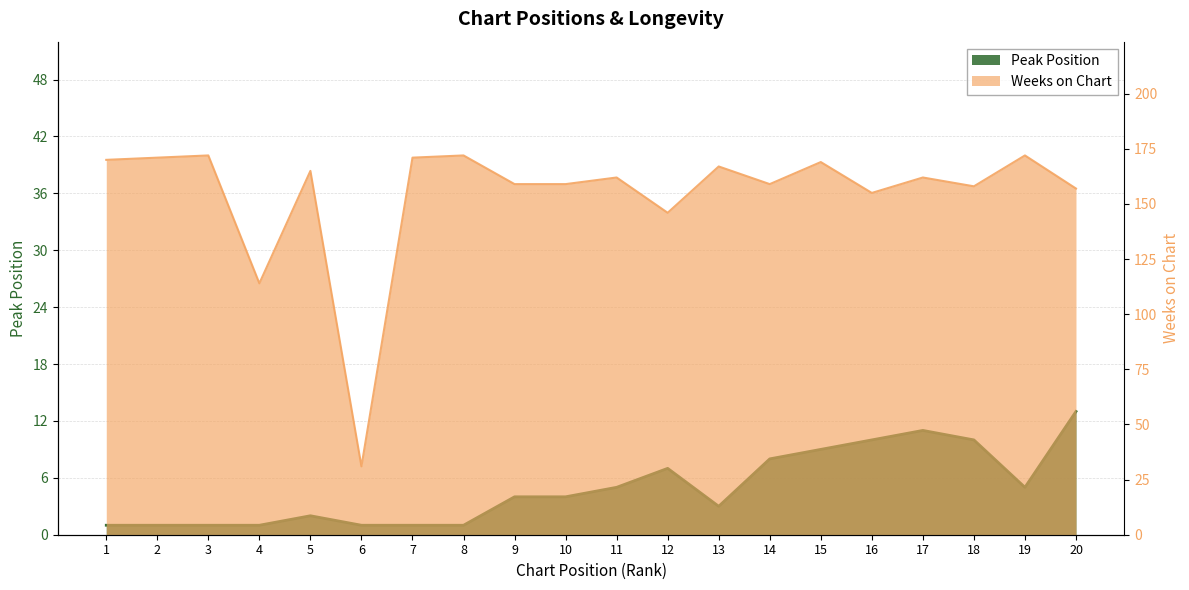

Reading left to right, transcribe all the data shown in this chart.

Peak Position: 1=1	2=1	3=1	4=1	5=2	6=1	7=1	8=1	9=4	10=4	11=5	12=7	13=3	14=8	15=9	16=10	17=11	18=10	19=5	20=13
Weeks on Chart: 1=170	2=171	3=172	4=114	5=165	6=31	7=171	8=172	9=159	10=159	11=162	12=146	13=167	14=159	15=169	16=155	17=162	18=158	19=172	20=157